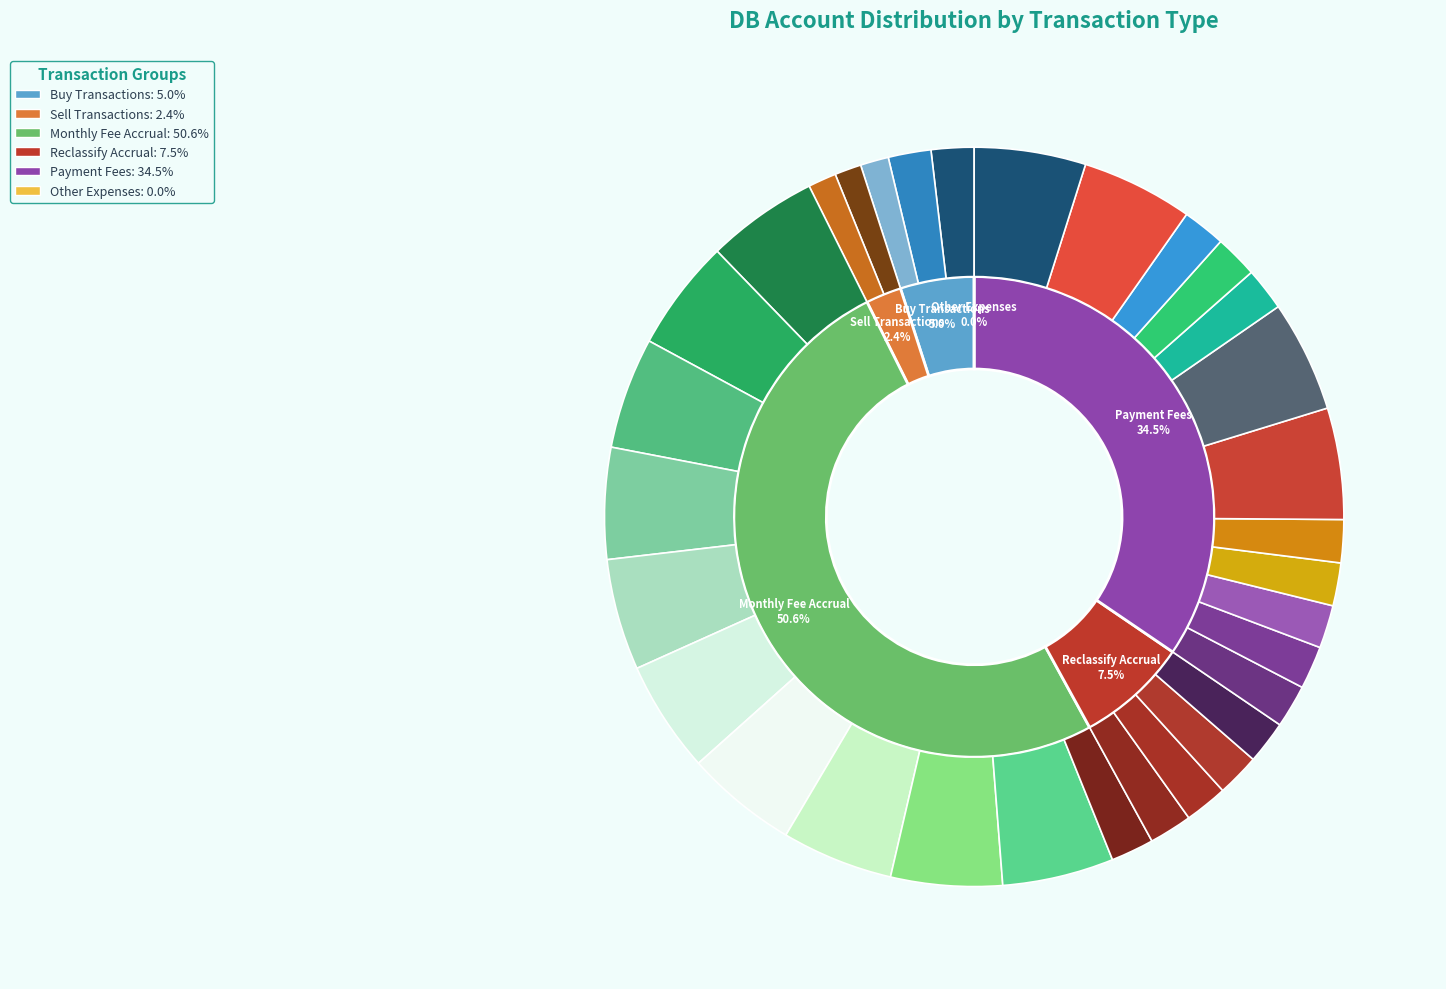

What is the smallest slice in the pie chart?

RECLASSIFY BROKER FEE FOR SELL TXN